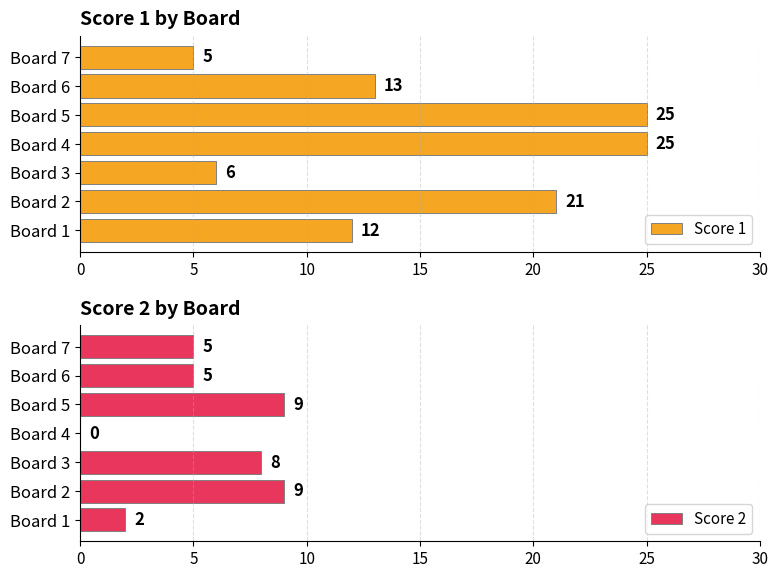

What is the highest value of the Score 1 series?

25